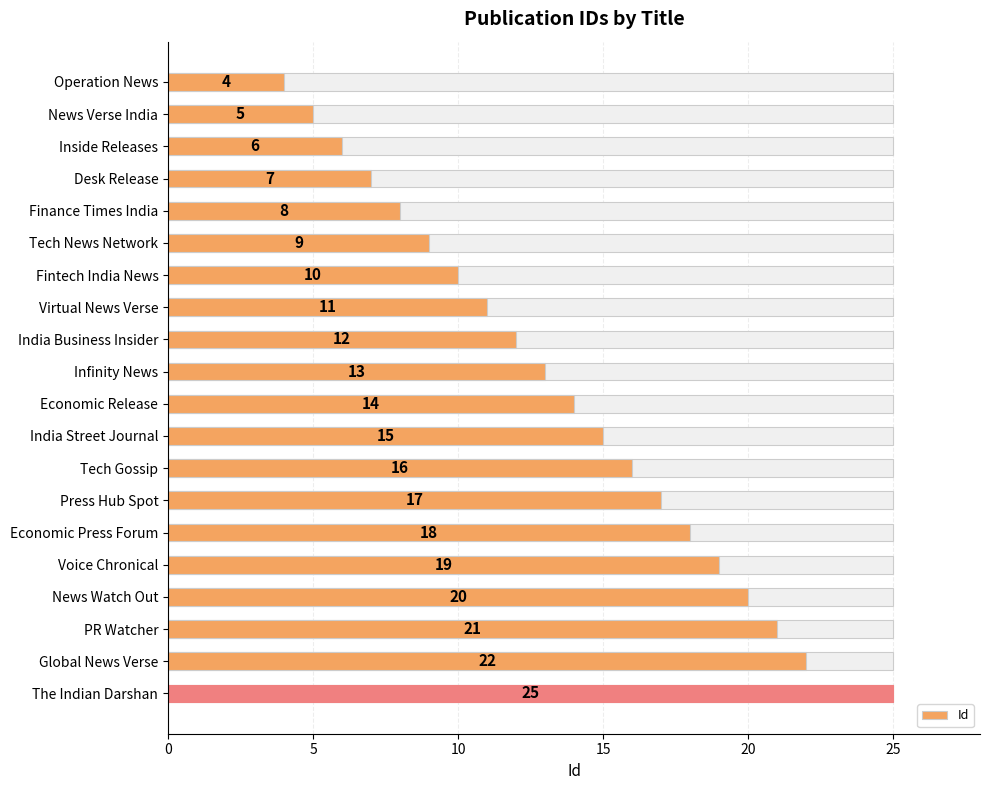

What is the value of the 6th bar from the left?

9